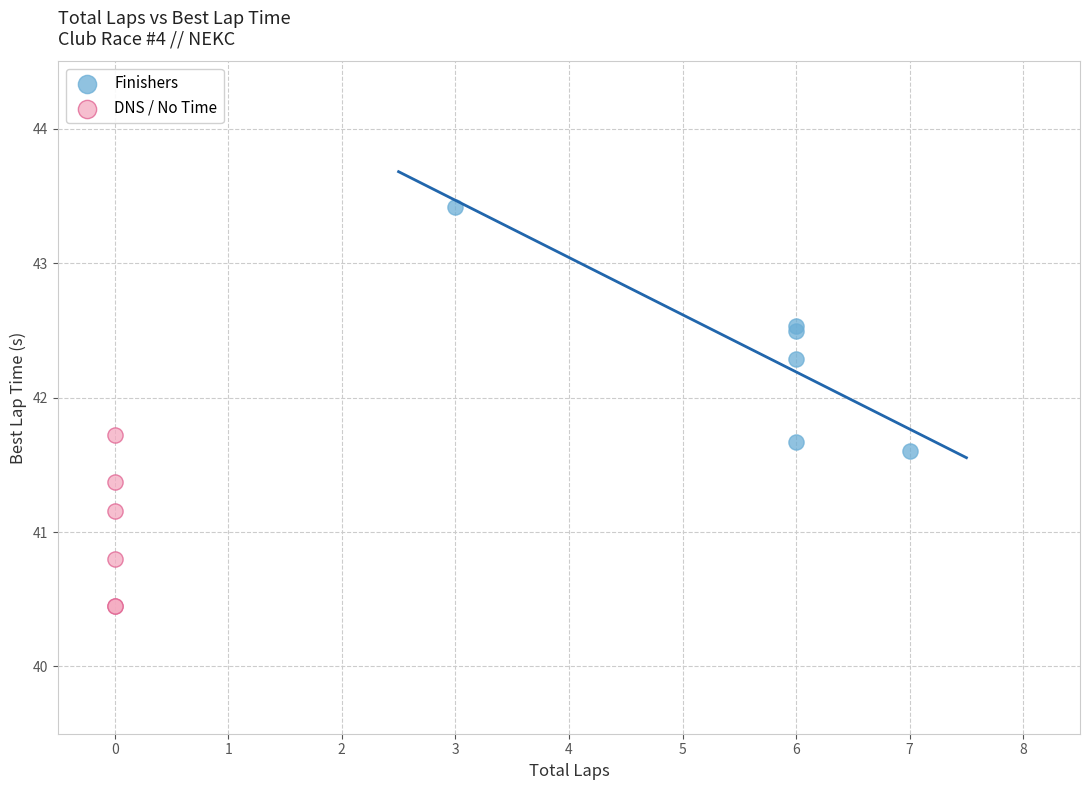

What are all the series names shown in the legend?

Finishers, DNS / No Time